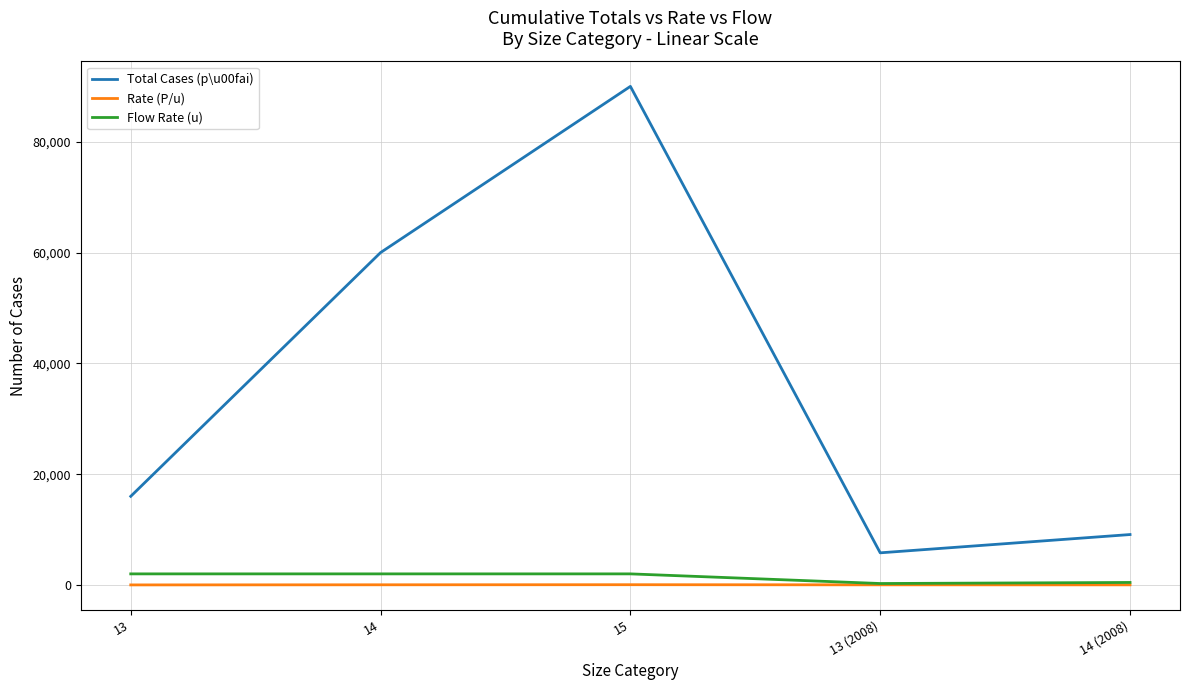

The value of Flow Rate (u) at 14 is 2000.0. True or false?

True